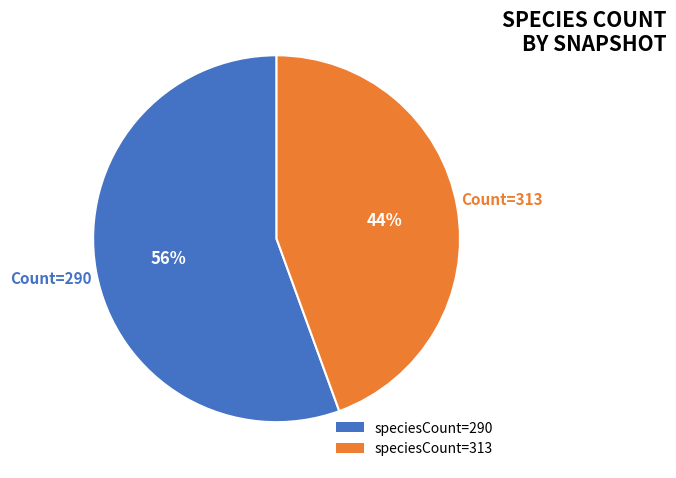

Which category has the smallest portion of the pie?

speciesCount=313